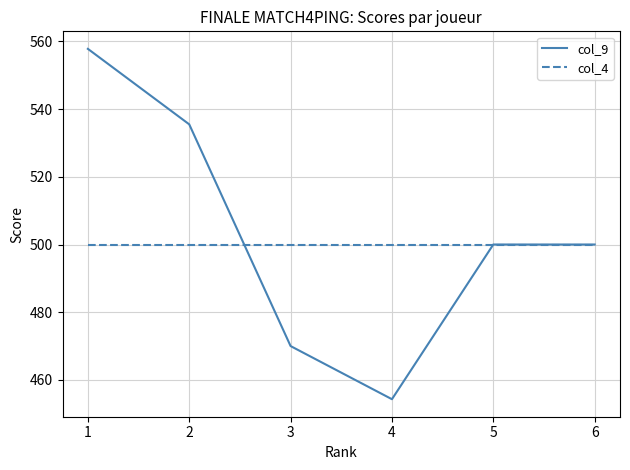

Is it true that col_4 equals 500.0 at 3?

True